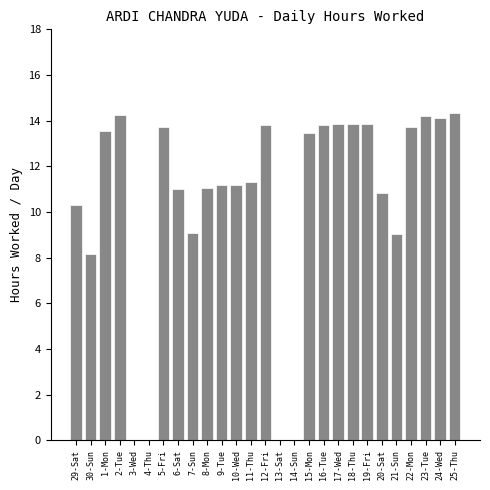

The value at 11-Thu is 7.2. True or false?

False